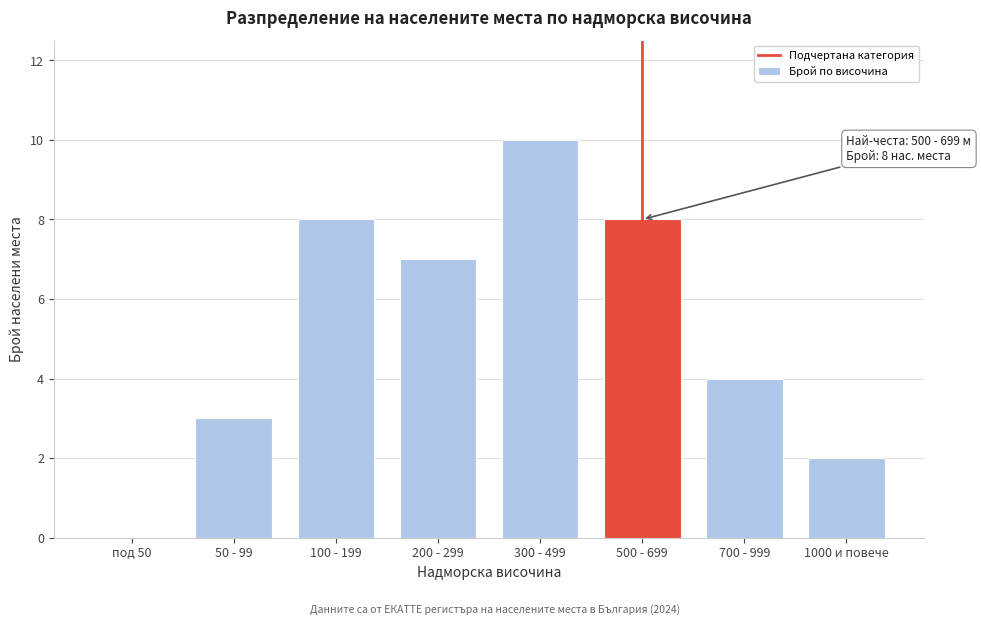

Reading left to right, what are all the values shown in this chart?

под 50=0	50 - 99=3	100 - 199=8	200 - 299=7	300 - 499=10	500 - 699=8	700 - 999=4	1000 и повече=2